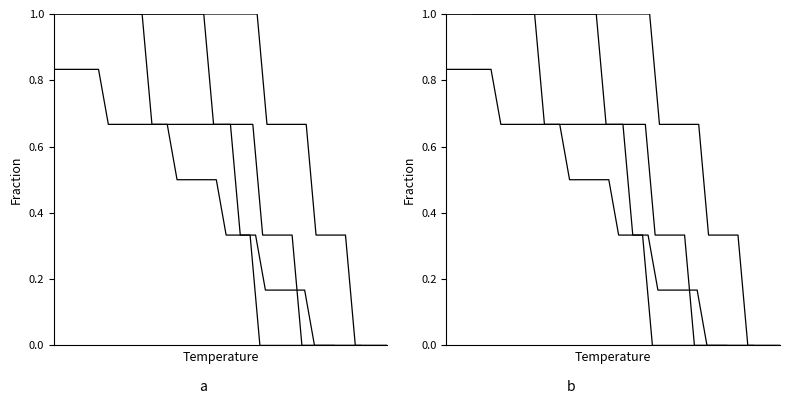

The MHRM (VS) series shows 1.2 at 23. True or false?

False